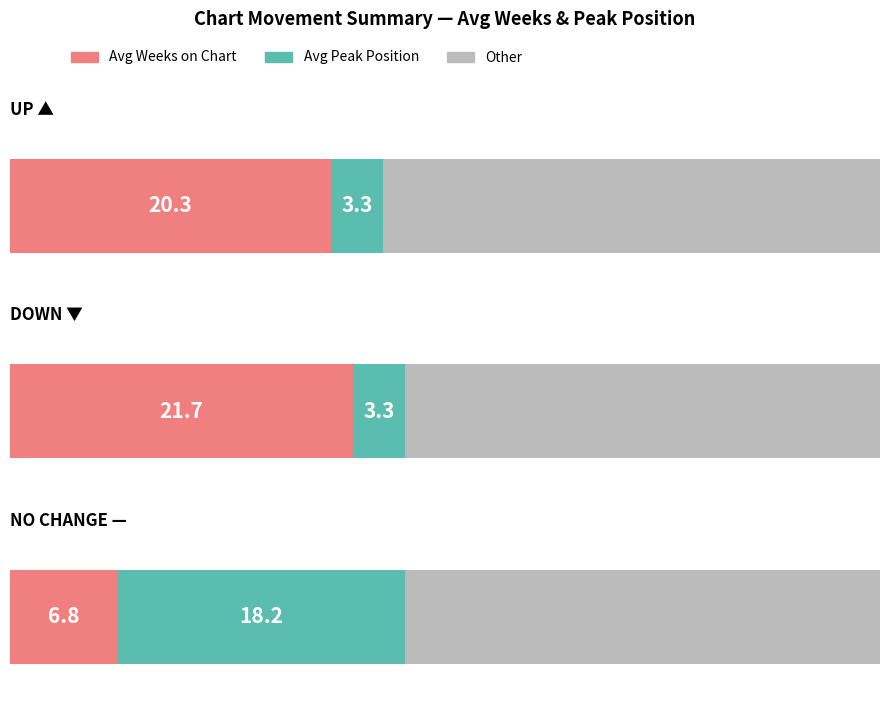

How many values in the - series exceed 20?

2